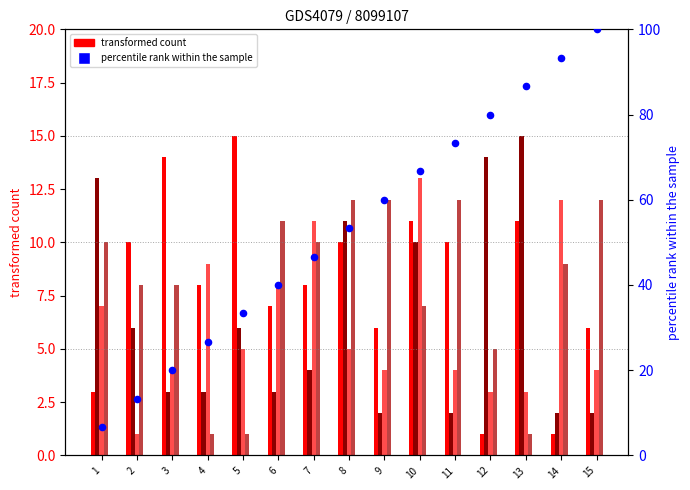

Which series has the largest total across all categories?

percentile rank within the sample